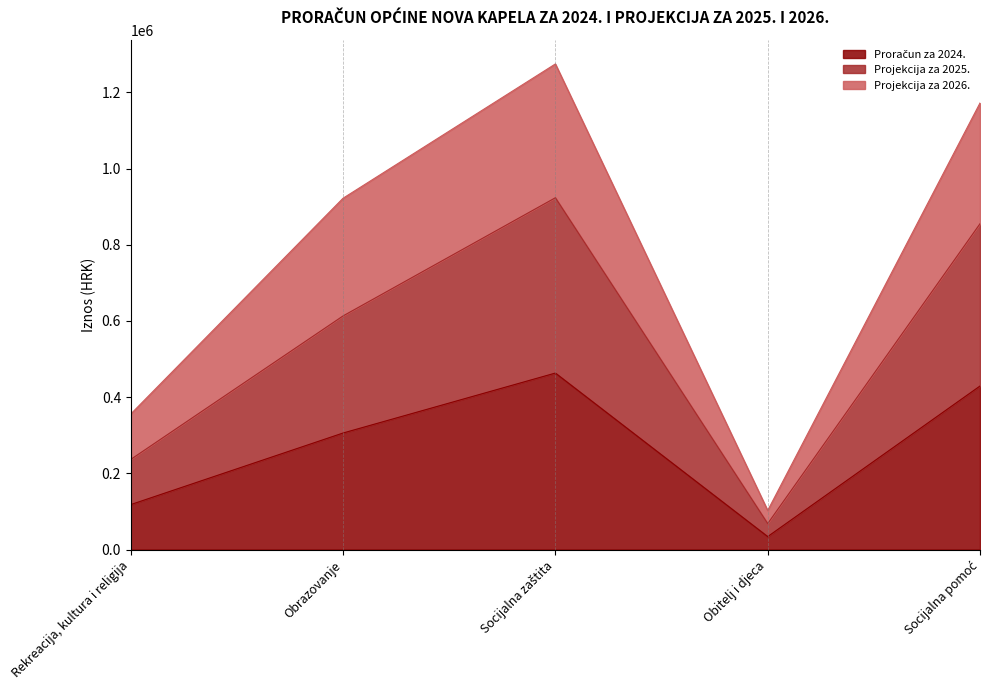

What is the approximate value of Projekcija za 2026. at Socijalna zaštita?

1274814